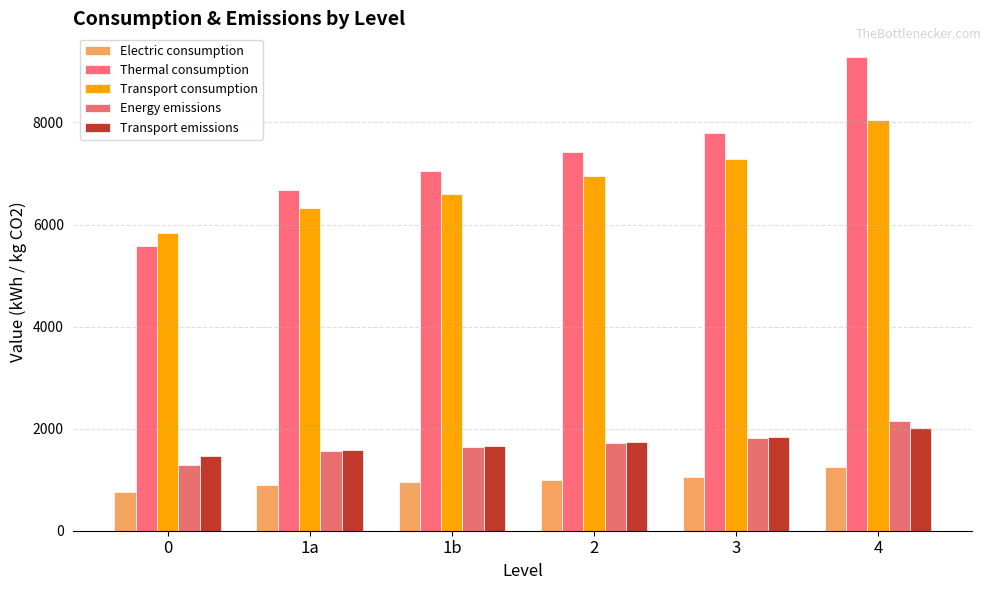

At which label is Transport consumption closest to 6945?

2